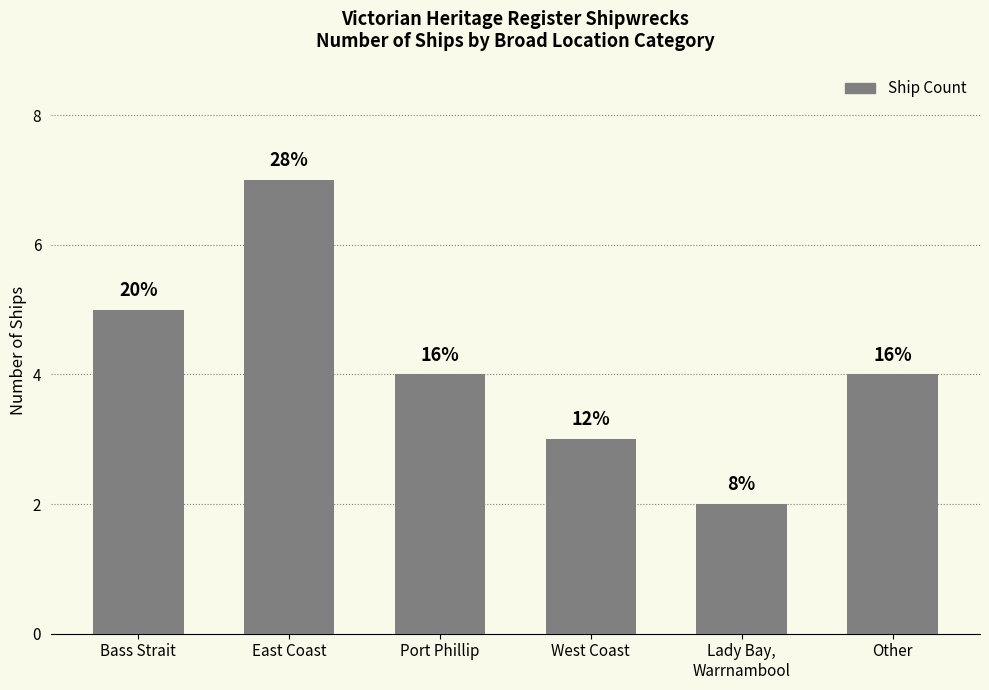

Reading left to right, what are all the values shown in this chart?

5	7	4	3	2	4